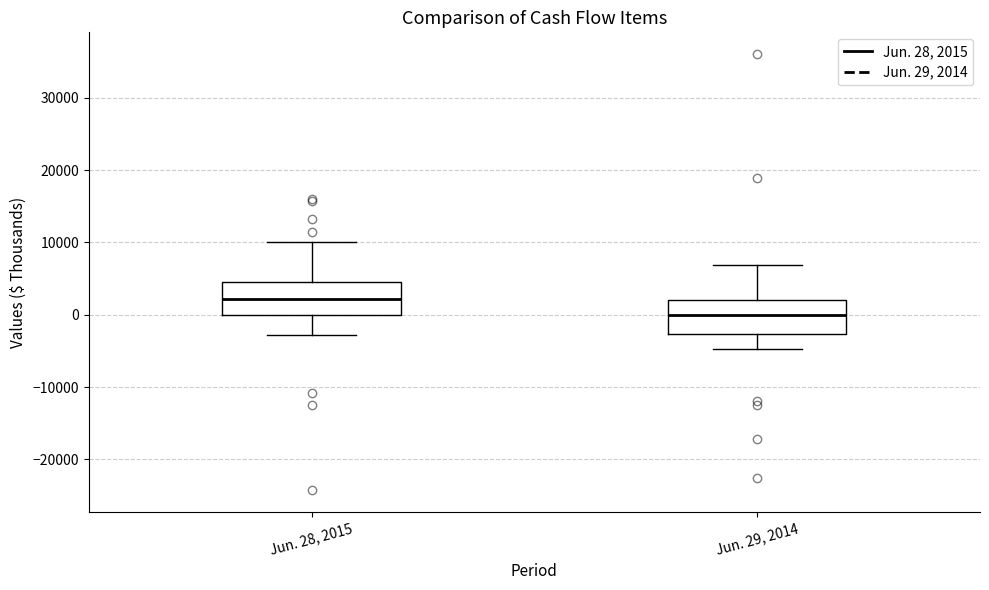

Reading left to right, transcribe this box plot: for each box, give where its median line is, the range the box spans, and where its two whiskers end, as read against the y-axis. The values are not printed on the chart, so give them approximately, as read against the axis.

Jun. 28, 2015: median 2000, box 0 to 5000, whiskers -3000 to 10000
Jun. 29, 2014: median 0, box -3000 to 2000, whiskers -5000 to 7000